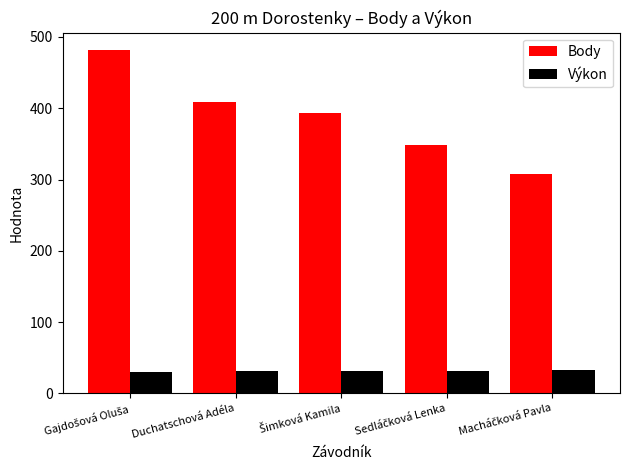

Rank the series by their average value, from lowest to highest.

Výkon, Body